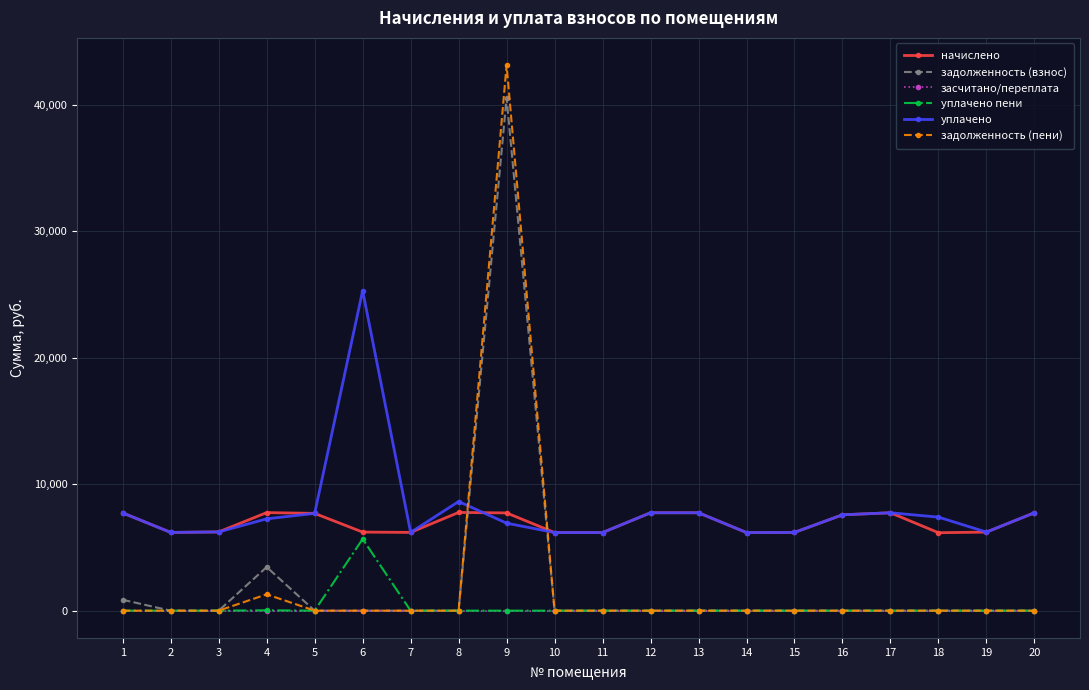

Which series has the largest range (max minus min)?

задолженность (пени)